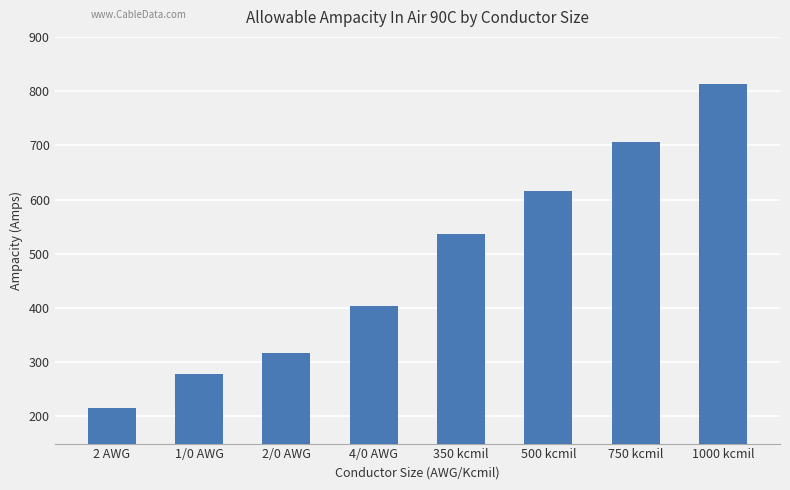

At which category does the chart reach its minimum across all series?

2 AWG